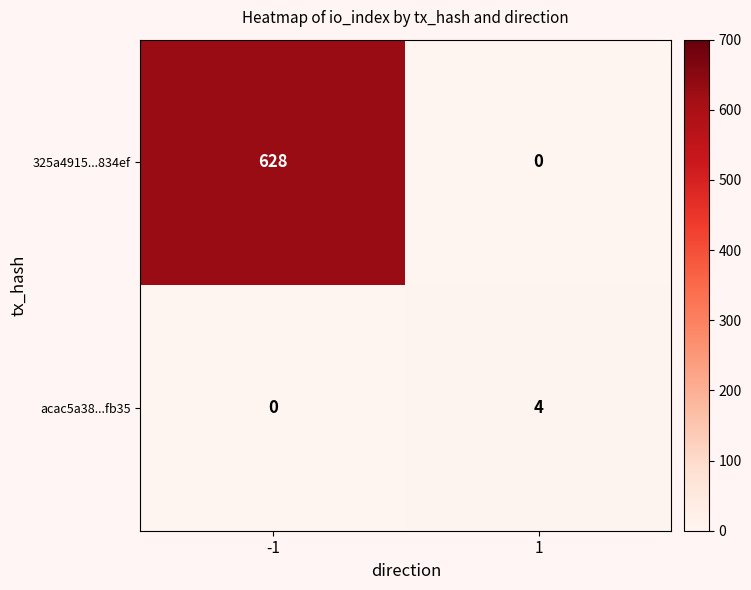

List the series in order of their overall mean, lowest first.

acac5a38...fb35, 325a4915...834ef